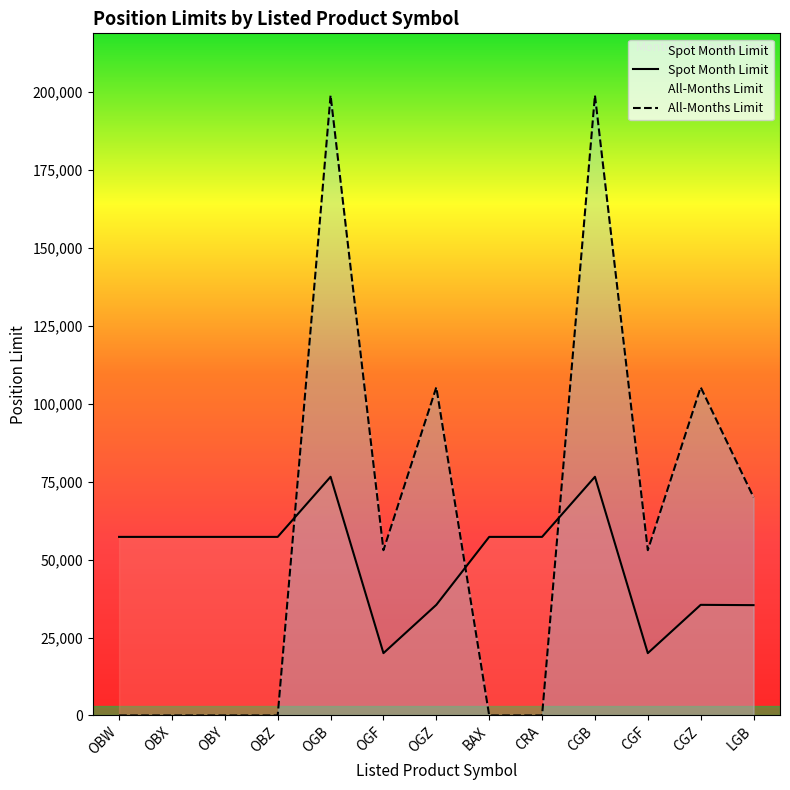

What is the difference between the maximum and minimum values in the Spot Month Limit series?

56600